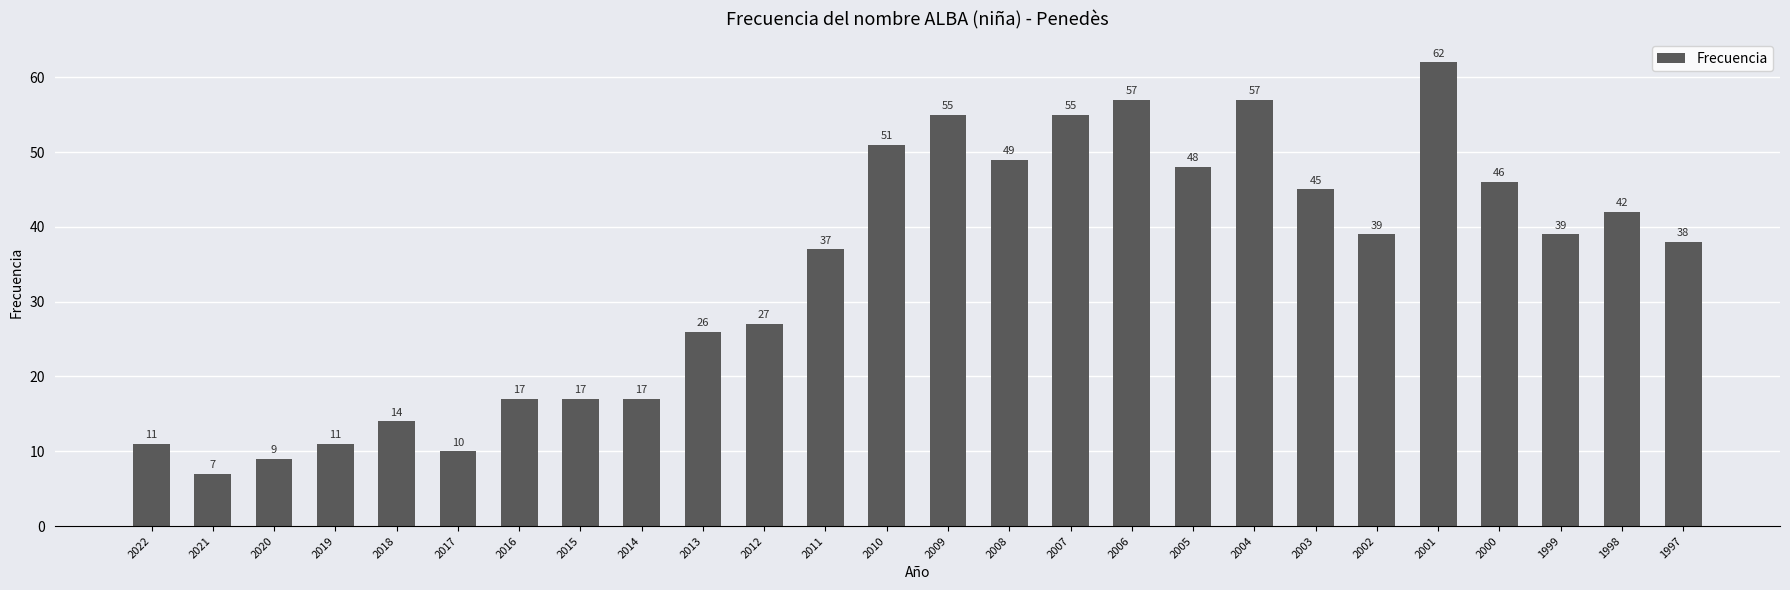

What value does the data have at 1997?

38